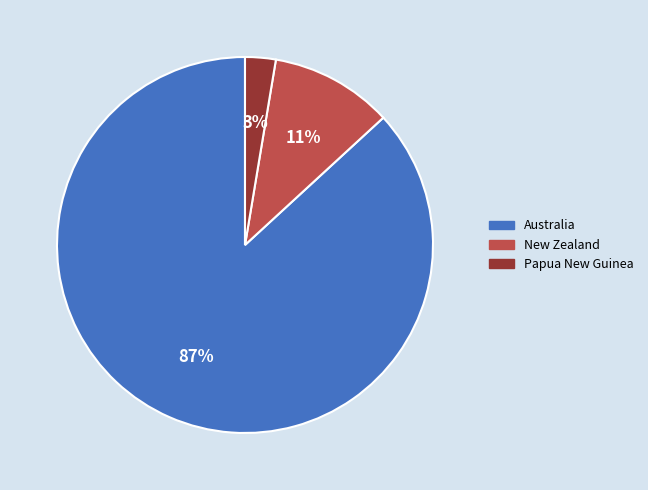

The New Zealand slice represents 4% of the pie. True or false?

False